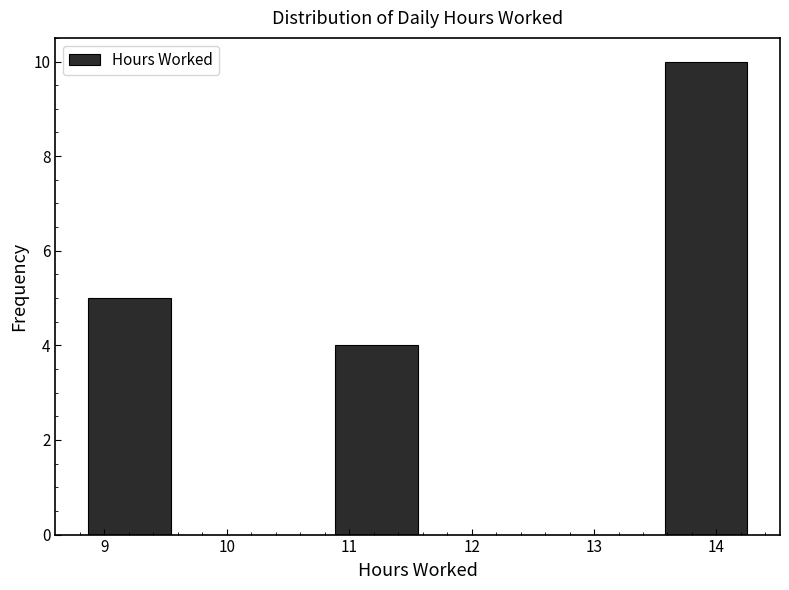

Reading left to right, transcribe this chart: for each bar, give the range it covers on the x-axis and its height. Neither the bar edges nor the heights are printed on the chart, so give them approximately, as read against the axes.

8.9 to 9.5: 5
9.5 to 10.2: 0
10.2 to 10.9: 0
10.9 to 11.6: 4
11.6 to 12.2: 0
12.2 to 12.9: 0
12.9 to 13.6: 0
13.6 to 14.3: 10